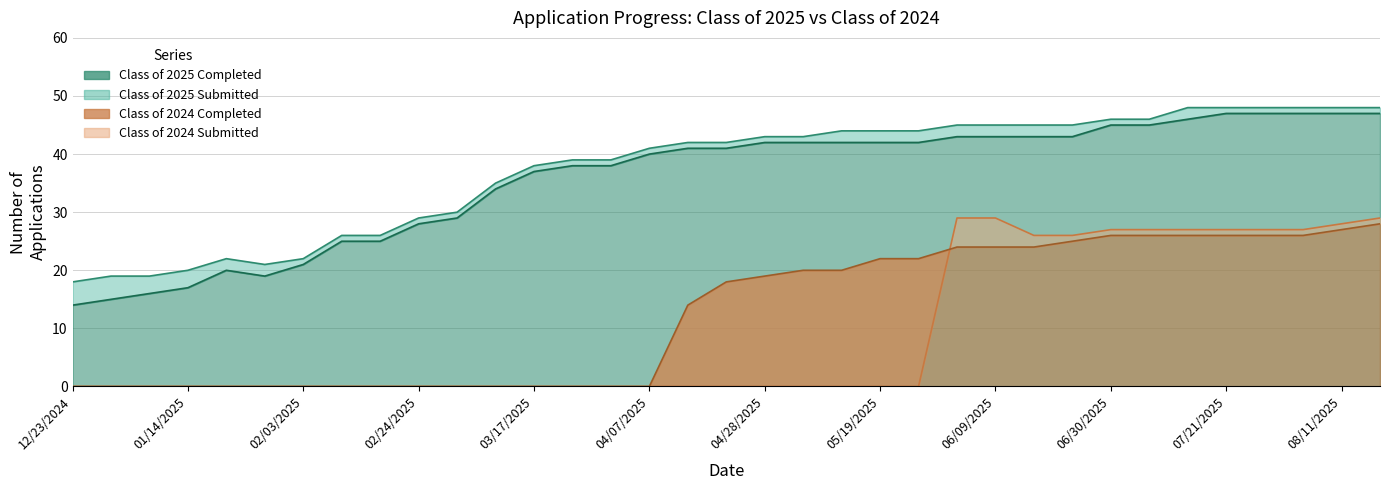

Reading right to left, transcribe all the data shown in this chart.

Class of 2025 Submitted: 08/18/2025=48	08/11/2025=48	08/04/2025=48	07/28/2025=48	07/21/2025=48	07/14/2025=48	07/07/2025=46	06/30/2025=46	06/21/2025=45	06/16/2025=45	06/09/2025=45	06/02/2025=45	05/26/2025=44	05/19/2025=44	05/12/2025=44	05/06/2025=43	04/28/2025=43	04/21/2025=42	04/14/2025=42	04/07/2025=41	03/31/2025=39	03/24/2025=39	03/17/2025=38	03/10/2025=35	03/03/2025=30	02/24/2025=29	02/18/2025=26	02/10/2025=26	02/03/2025=22	01/27/2025=21	01/20/2025=22	01/14/2025=20	01/06/2025=19	12/30/2024=19	12/23/2024=18
Class of 2025 Completed: 08/18/2025=47	08/11/2025=47	08/04/2025=47	07/28/2025=47	07/21/2025=47	07/14/2025=46	07/07/2025=45	06/30/2025=45	06/21/2025=43	06/16/2025=43	06/09/2025=43	06/02/2025=43	05/26/2025=42	05/19/2025=42	05/12/2025=42	05/06/2025=42	04/28/2025=42	04/21/2025=41	04/14/2025=41	04/07/2025=40	03/31/2025=38	03/24/2025=38	03/17/2025=37	03/10/2025=34	03/03/2025=29	02/24/2025=28	02/18/2025=25	02/10/2025=25	02/03/2025=21	01/27/2025=19	01/20/2025=20	01/14/2025=17	01/06/2025=16	12/30/2024=15	12/23/2024=14
Class of 2024 Submitted: 08/18/2025=29	08/11/2025=28	08/04/2025=27	07/28/2025=27	07/21/2025=27	07/14/2025=27	07/07/2025=27	06/30/2025=27	06/21/2025=26	06/16/2025=26	06/09/2025=29	06/02/2025=29	05/26/2025=0	05/19/2025=0	05/12/2025=0	05/06/2025=0	04/28/2025=0	04/21/2025=0	04/14/2025=0	04/07/2025=0	03/31/2025=0	03/24/2025=0	03/17/2025=0	03/10/2025=0	03/03/2025=0	02/24/2025=0	02/18/2025=0	02/10/2025=0	02/03/2025=0	01/27/2025=0	01/20/2025=0	01/14/2025=0	01/06/2025=0	12/30/2024=0	12/23/2024=0
Class of 2024 Completed: 08/18/2025=28	08/11/2025=27	08/04/2025=26	07/28/2025=26	07/21/2025=26	07/14/2025=26	07/07/2025=26	06/30/2025=26	06/21/2025=25	06/16/2025=24	06/09/2025=24	06/02/2025=24	05/26/2025=22	05/19/2025=22	05/12/2025=20	05/06/2025=20	04/28/2025=19	04/21/2025=18	04/14/2025=14	04/07/2025=0	03/31/2025=0	03/24/2025=0	03/17/2025=0	03/10/2025=0	03/03/2025=0	02/24/2025=0	02/18/2025=0	02/10/2025=0	02/03/2025=0	01/27/2025=0	01/20/2025=0	01/14/2025=0	01/06/2025=0	12/30/2024=0	12/23/2024=0